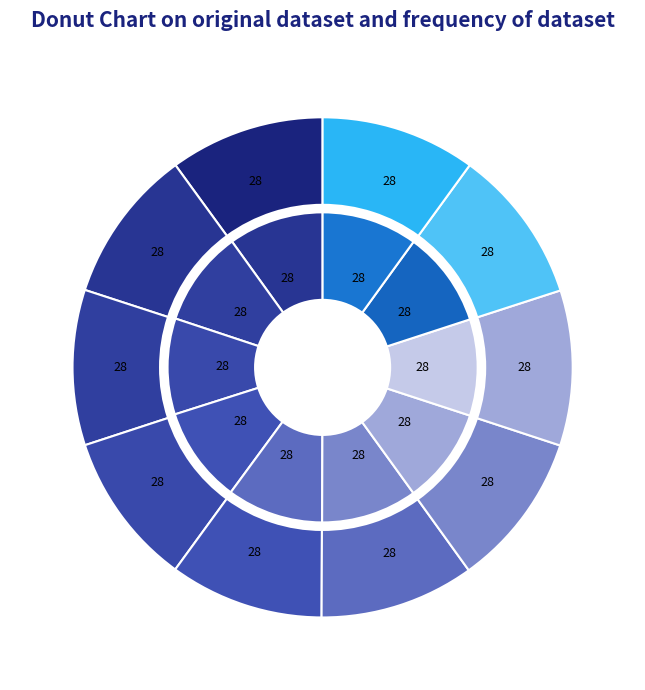

To the nearest percent, what portion does 28 represent?

10%